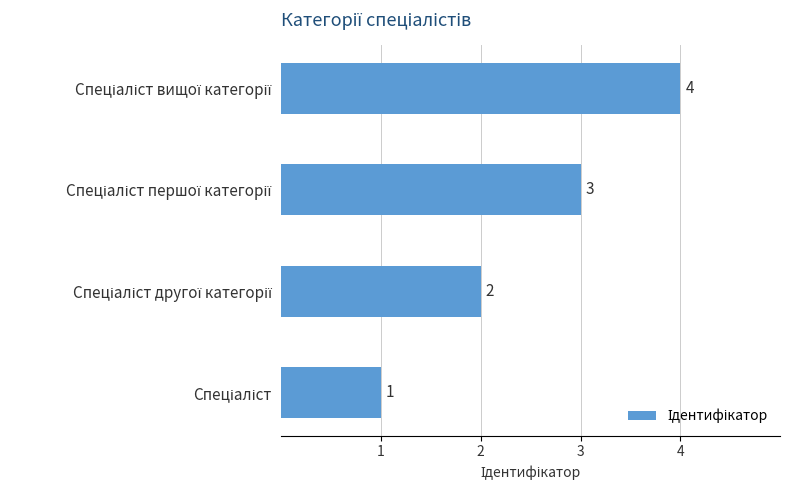

Count the values in the range 2 to 4.

3